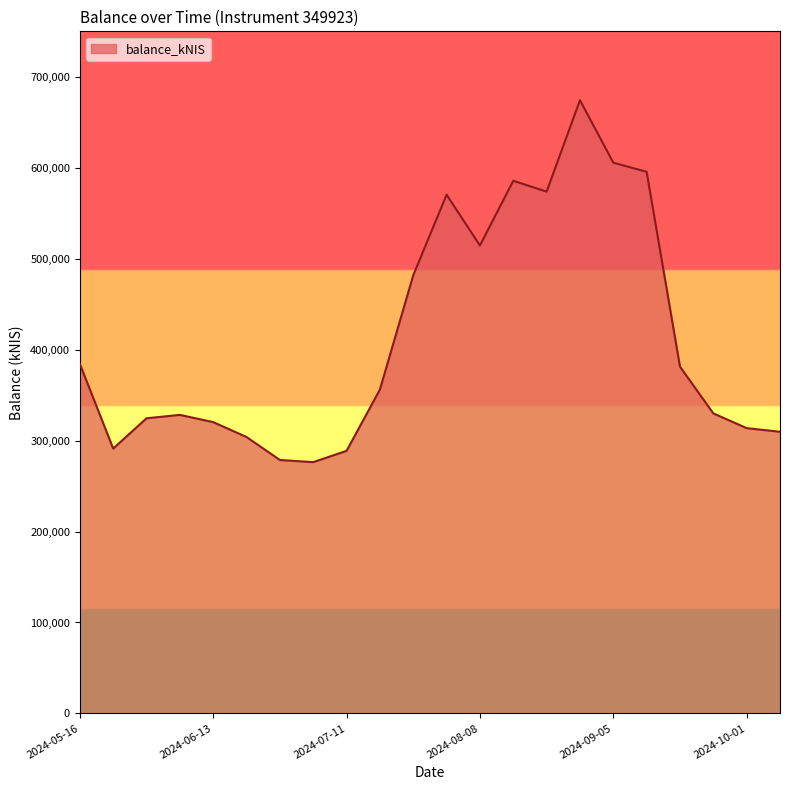

Does the chart have visible grid lines?

No